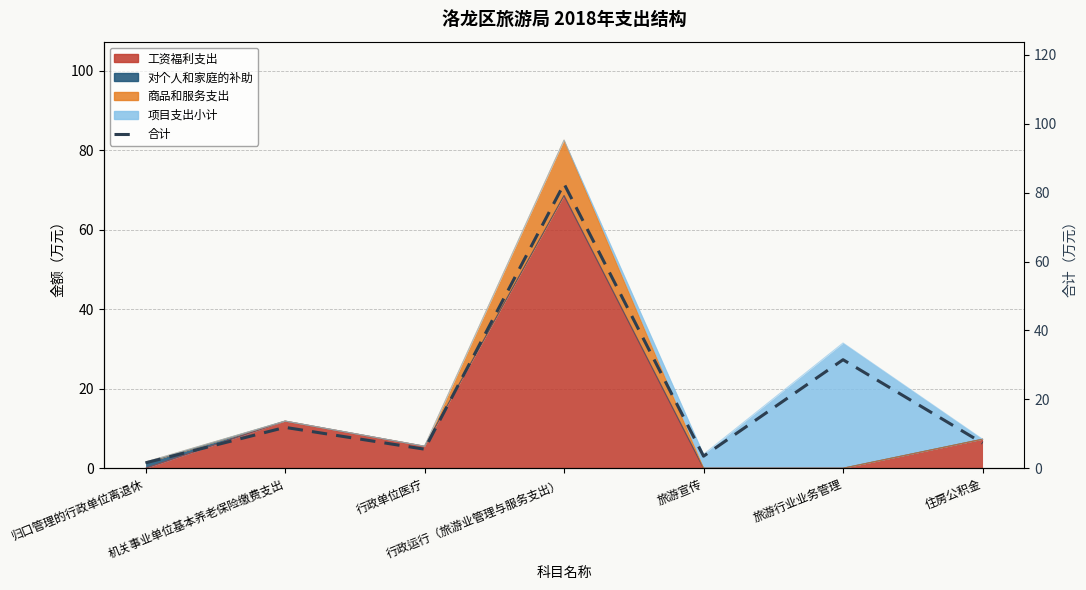

What is the change in value from 机关事业单位基本养老保险缴费支出 to 行政运行（旅游业管理与服务支出）?

+70.7